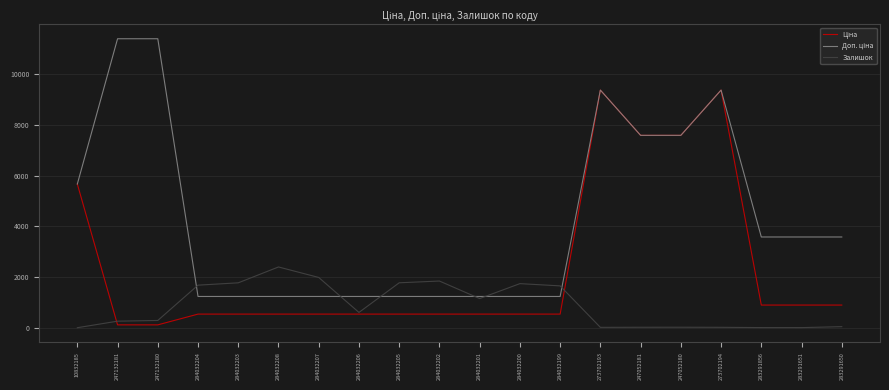

What is the difference between the highest and lowest values at 284032204?

1143.0